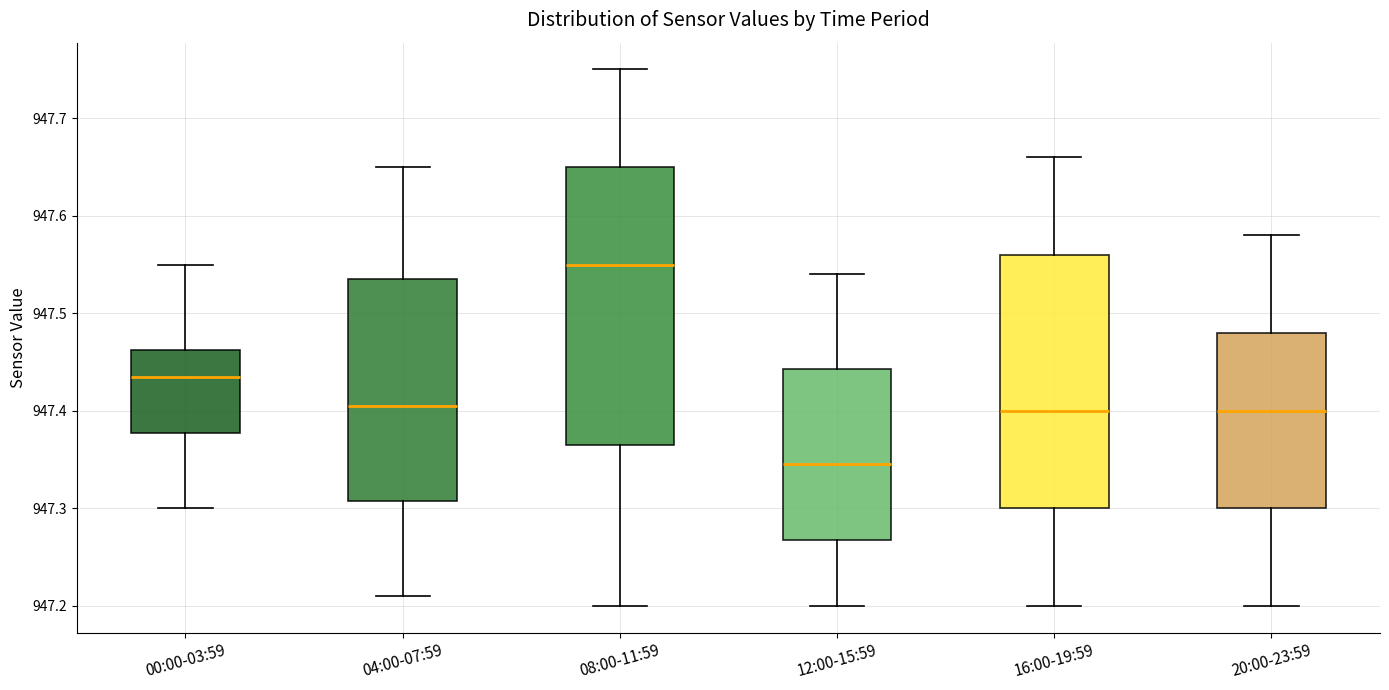

Which box's median line is the highest?

08:00-11:59